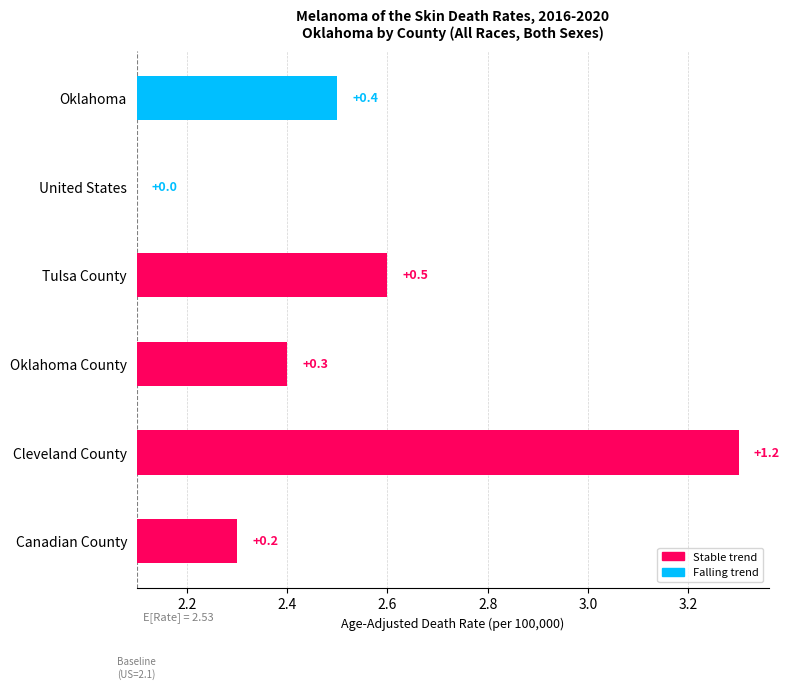

What value does the data have at United States?

2.1